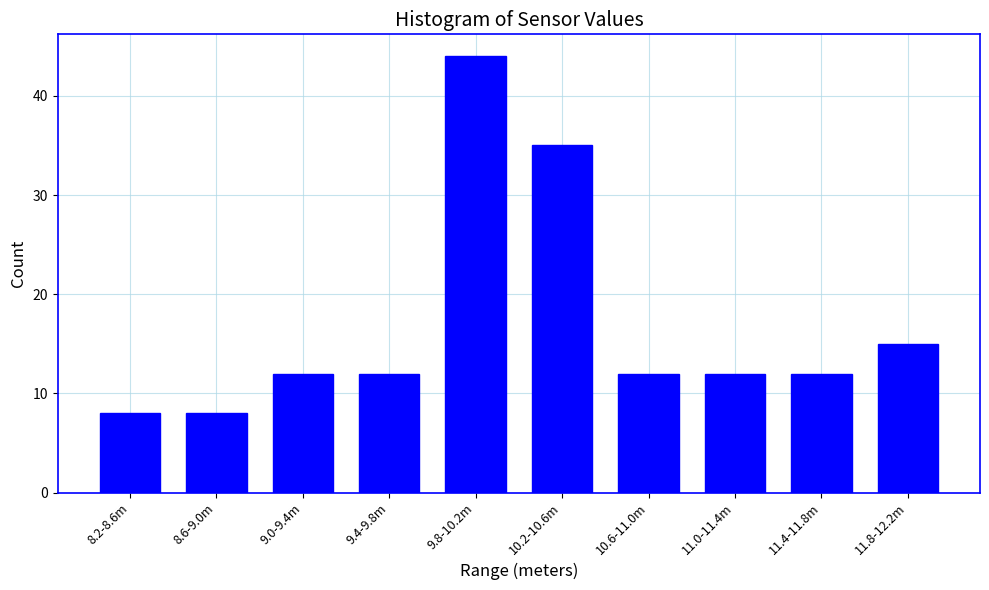

Reading left to right, transcribe all the data shown in this chart.

8.2-8.6m=8	8.6-9.0m=8	9.0-9.4m=12	9.4-9.8m=12	9.8-10.2m=44	10.2-10.6m=35	10.6-11.0m=12	11.0-11.4m=12	11.4-11.8m=12	11.8-12.2m=15